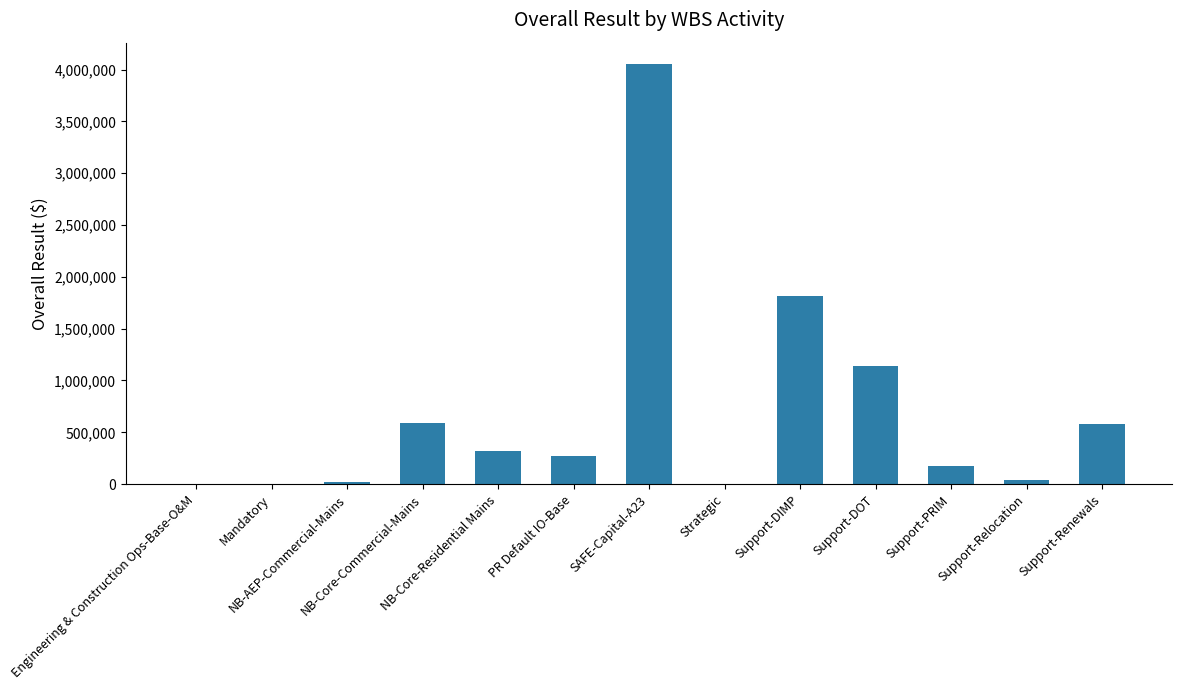

List the labels in order of value, largest first.

SAFE-Capital-A23, Support-DIMP, Support-DOT, NB-Core-Commercial-Mains, Support-Renewals, NB-Core-Residential Mains, PR Default IO-Base, Support-PRIM, Support-Relocation, NB-AEP-Commercial-Mains, Engineering & Construction Ops-Base-O&M, Strategic, Mandatory